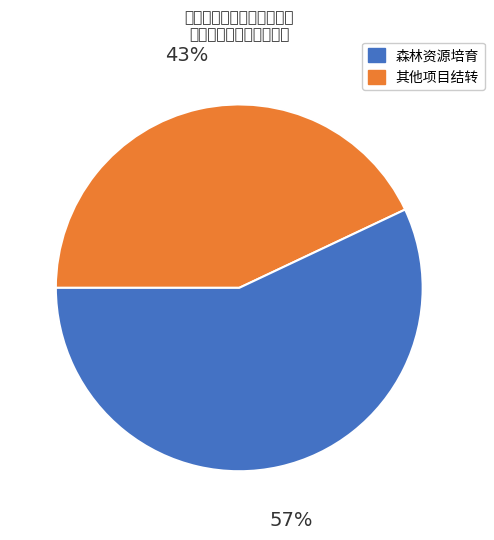

How many slices are in this pie chart?

2